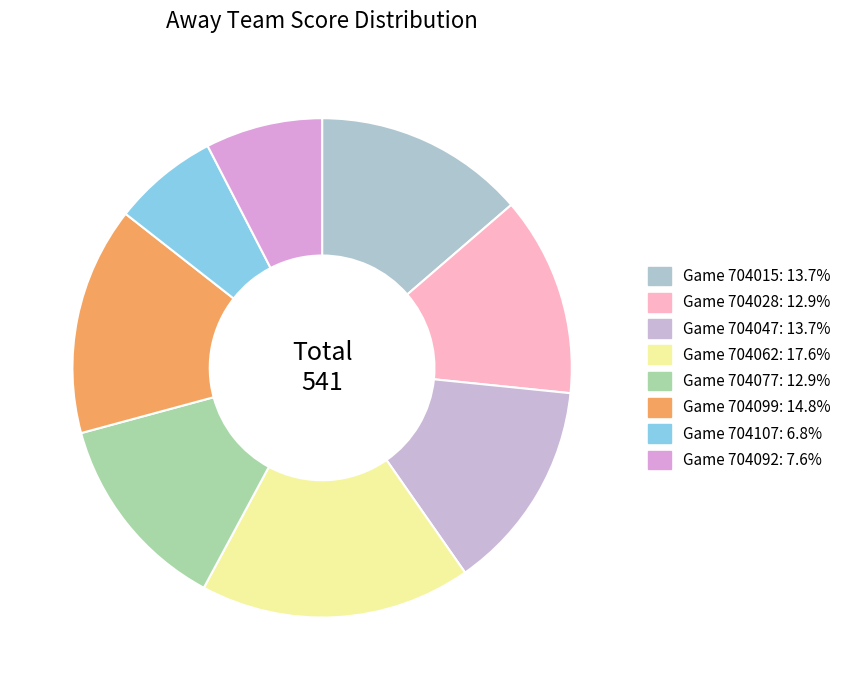

Is there any slice that represents more than half of the pie?

No